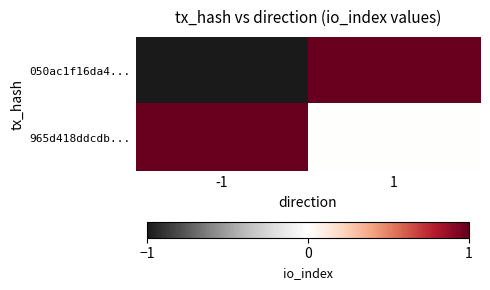

Reading left to right, extract all data points from this chart.

050ac1f16da4...: -1=-1	1=1
965d418ddcdb...: -1=1	1=0